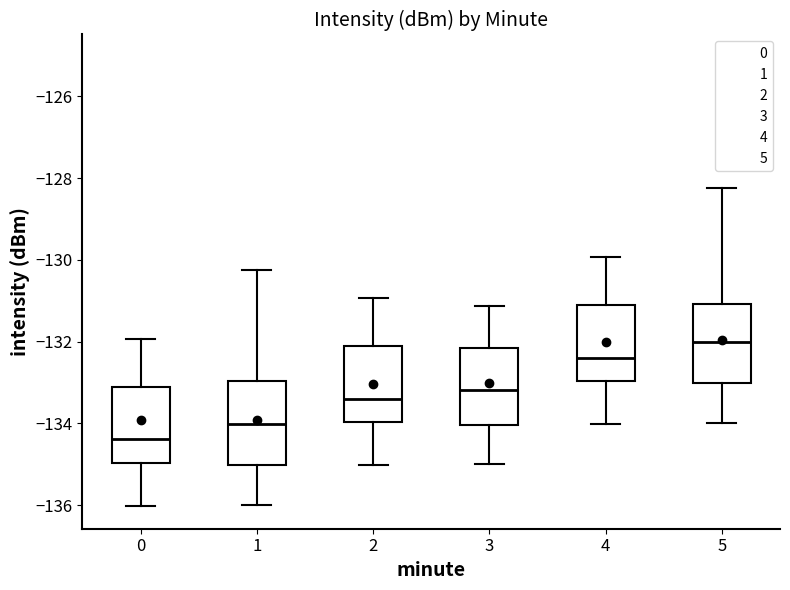

Reading left to right, transcribe this box plot: for each box, give where its median line is, the range the box spans, and where its two whiskers end, as read against the y-axis. The values are not printed on the chart, so give them approximately, as read against the axis.

0: median -134.4, box -135.0 to -133.2, whiskers -136.0 to -132.0
1: median -134.0, box -135.0 to -133.0, whiskers -136.0 to -130.2
2: median -133.4, box -134.0 to -132.2, whiskers -135.0 to -131.0
3: median -133.2, box -134.0 to -132.2, whiskers -135.0 to -131.2
4: median -132.4, box -133.0 to -131.2, whiskers -134.0 to -130.0
5: median -132.0, box -133.0 to -131.0, whiskers -134.0 to -128.2